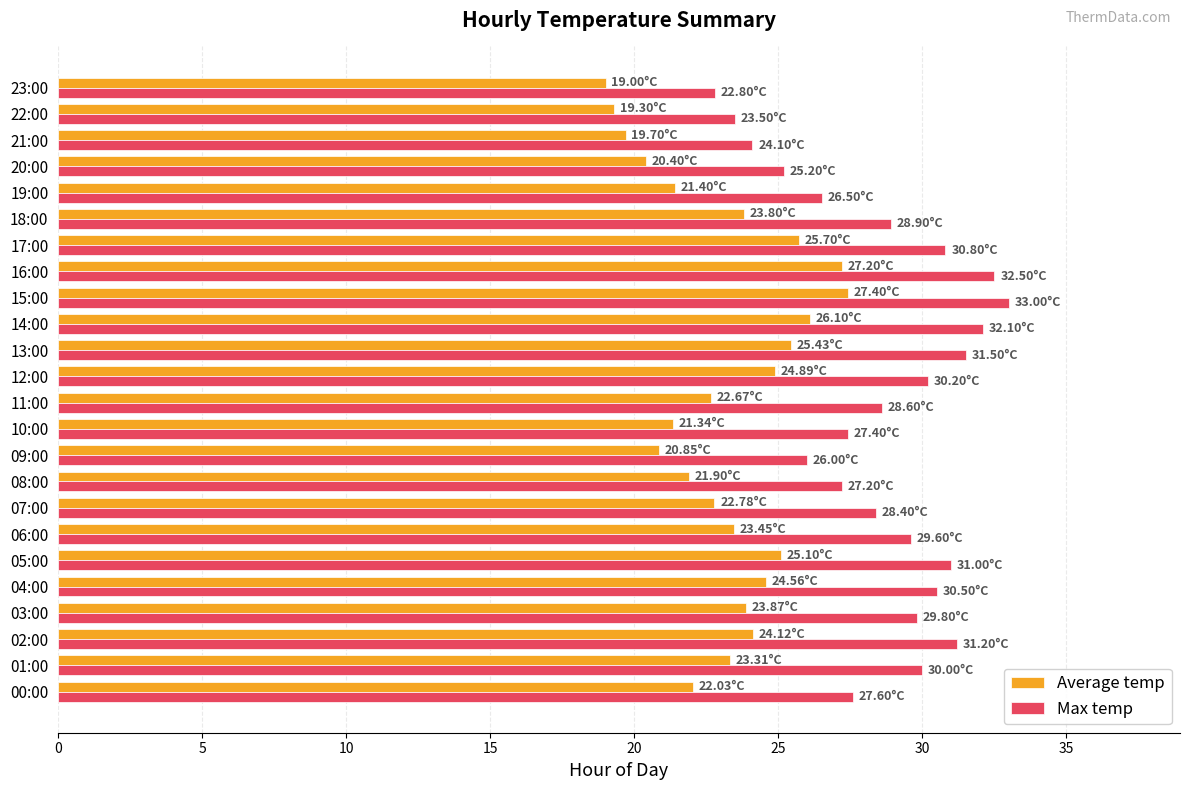

Rank the series by their maximum value, from lowest to highest.

Average temp, Max temp